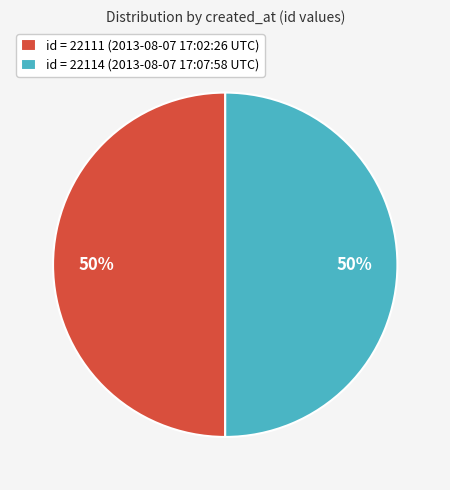

Combined, do id = 22114 (2013-08-07 17:07:58 UTC) and id = 22111 (2013-08-07 17:02:26 UTC) account for over 50%?

Yes